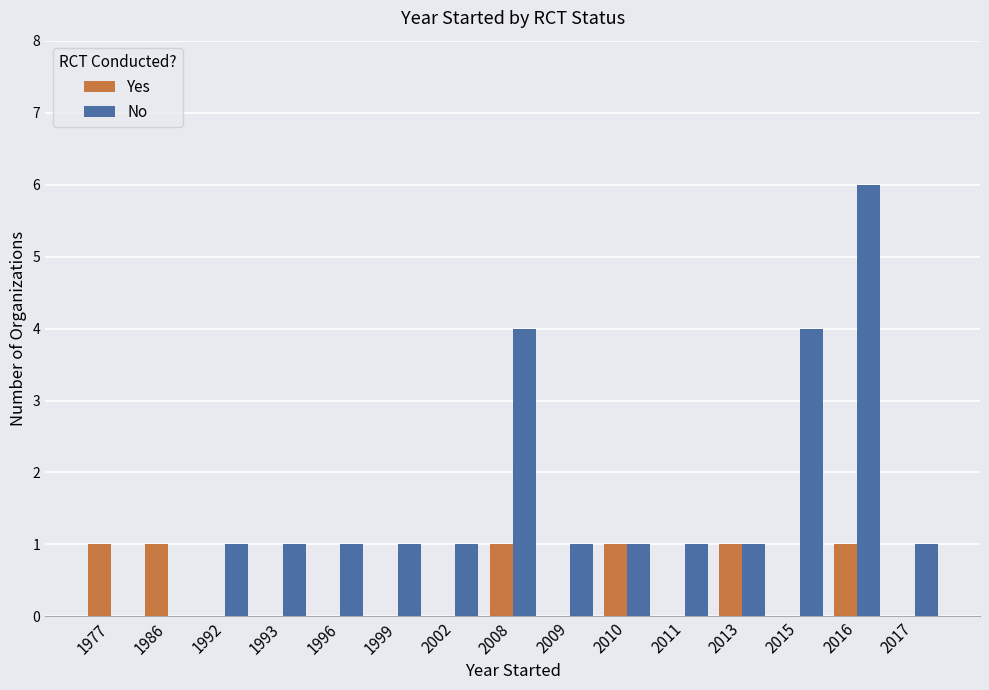

Count the number of data series in this chart.

2